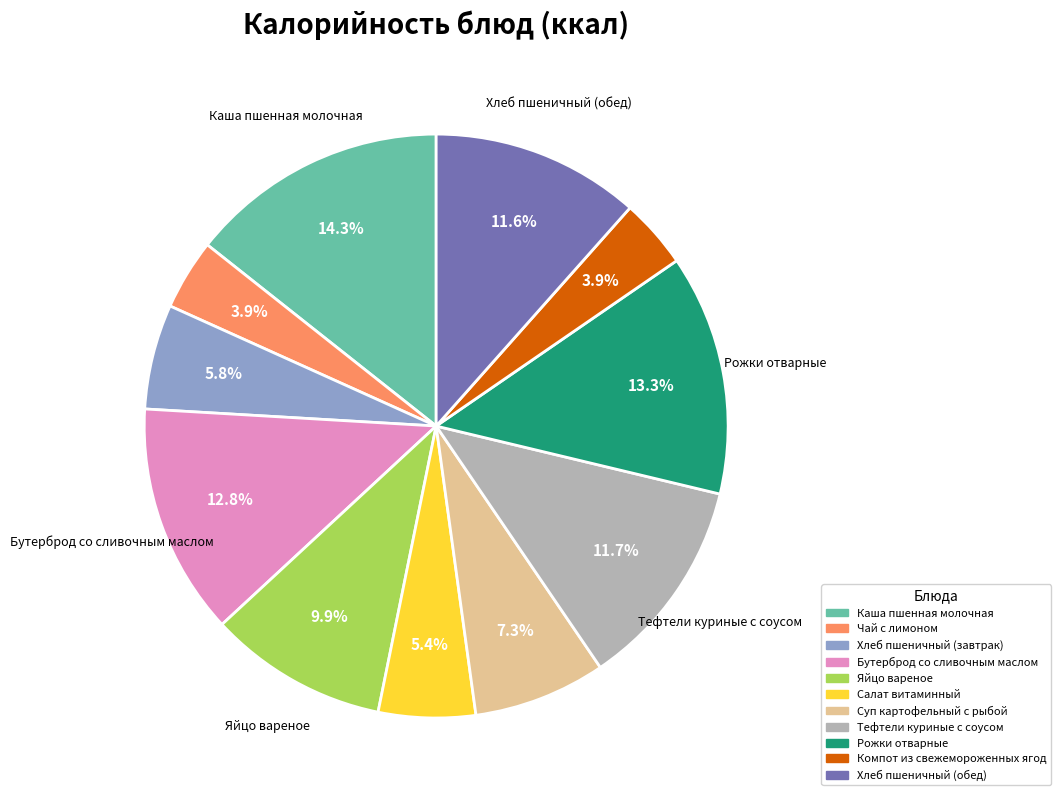

To the nearest percent, what percentage of the pie is Тефтели куриные с соусом?

12%